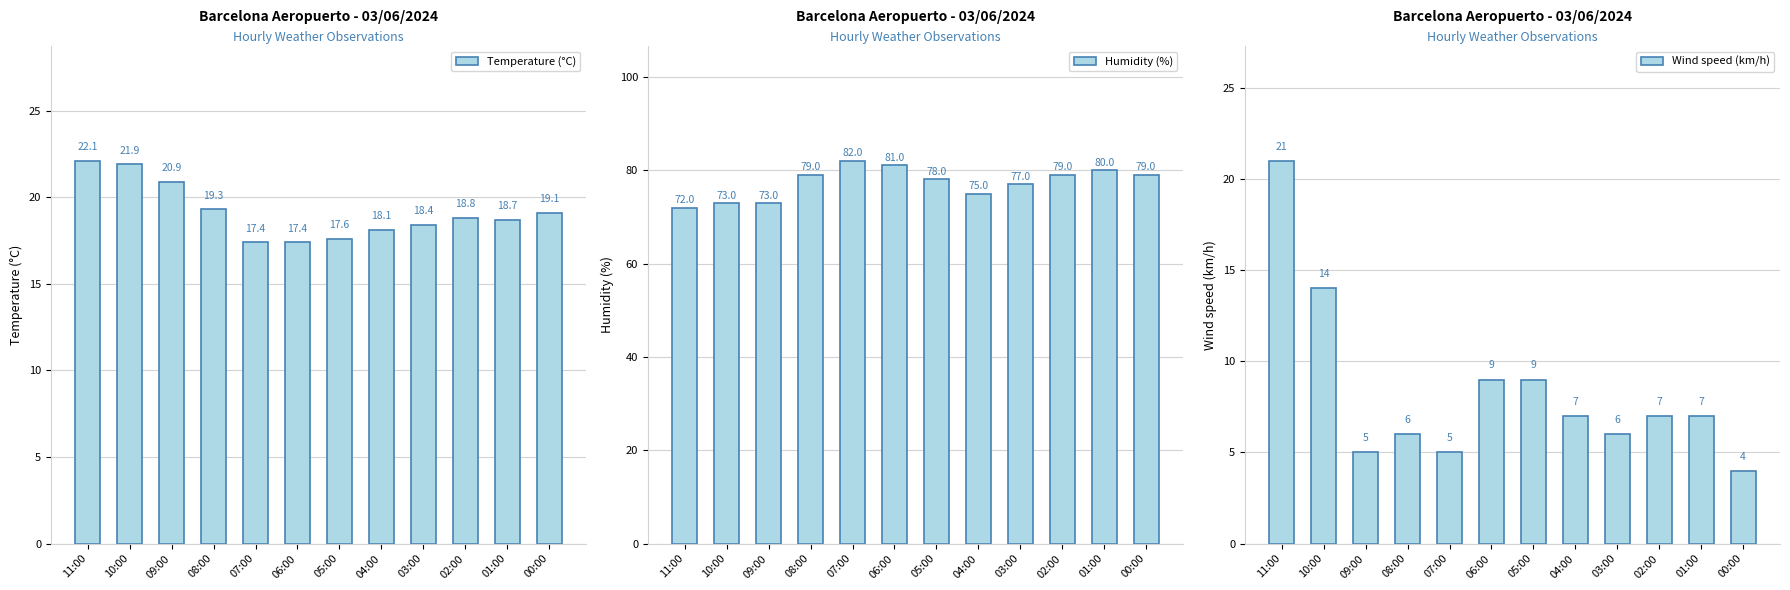

What is the difference between the maximum and minimum values in the Wind speed (km/h) series?

17